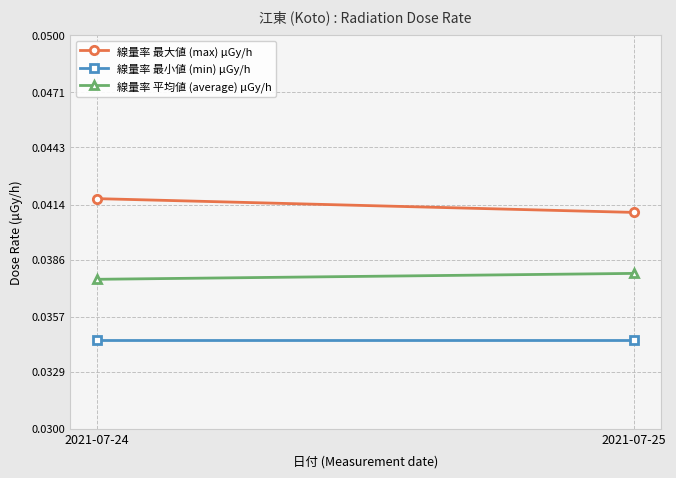

What is the sum of the 線量率 最小値 (min) μGy/h values at 2021-07-24 and 2021-07-25?

0.1